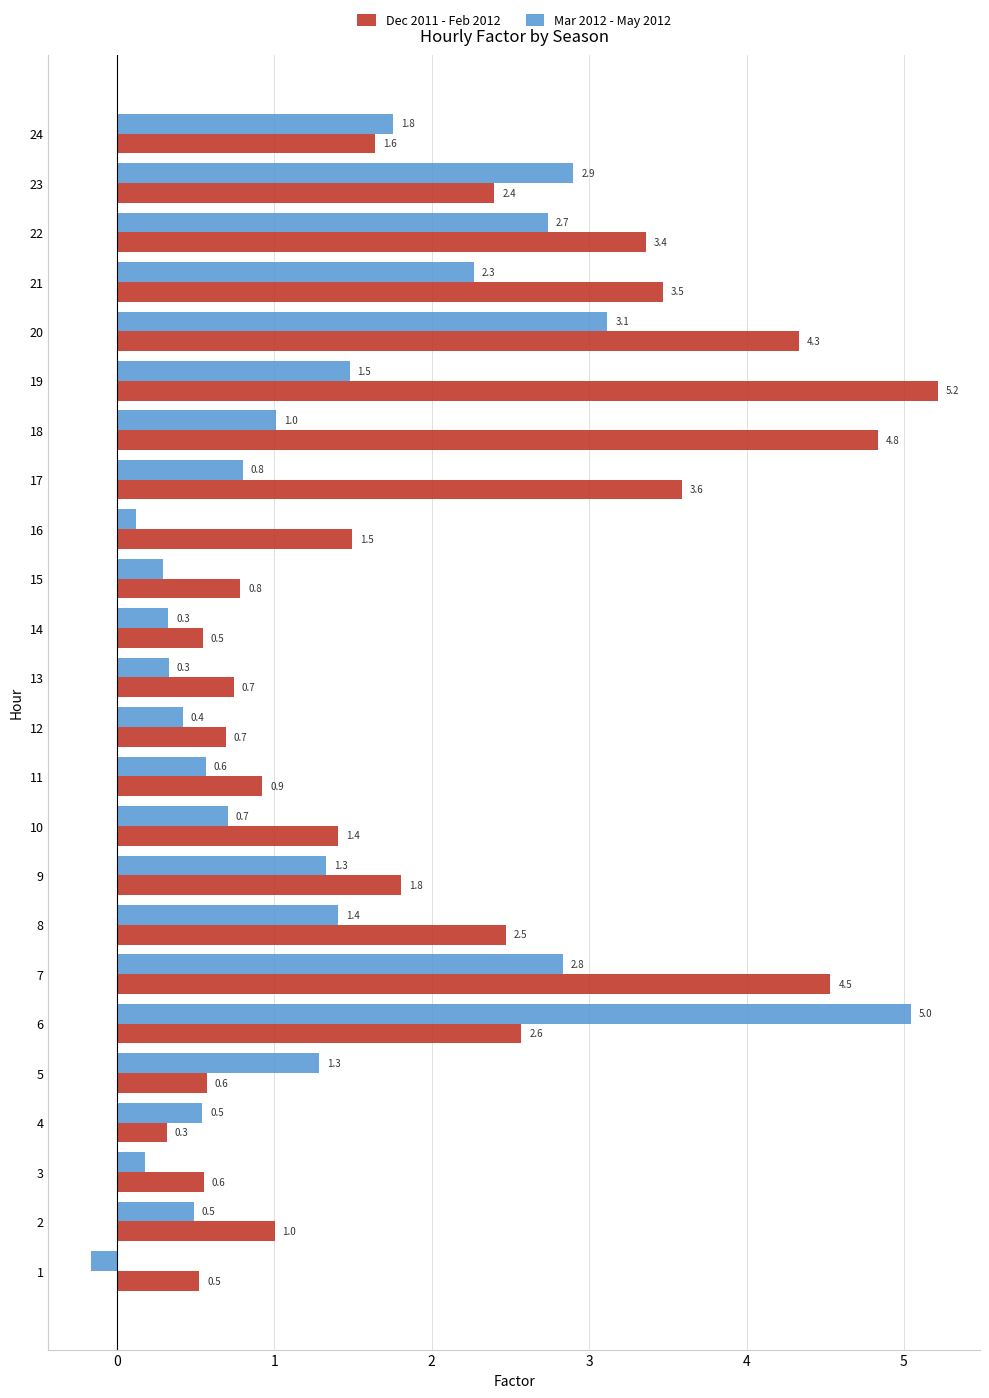

List the series in order of their peak value, lowest first.

Mar 2012 - May 2012, Dec 2011 - Feb 2012